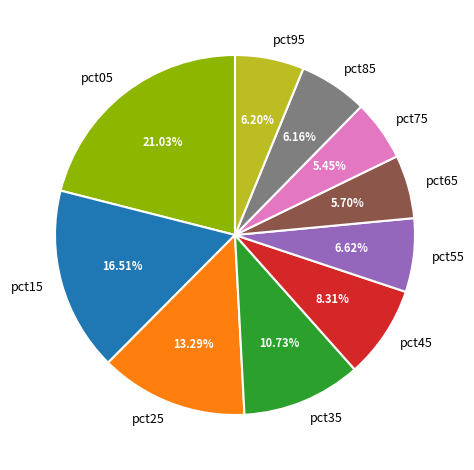

Which has a higher value, pct05 or pct25?

pct05